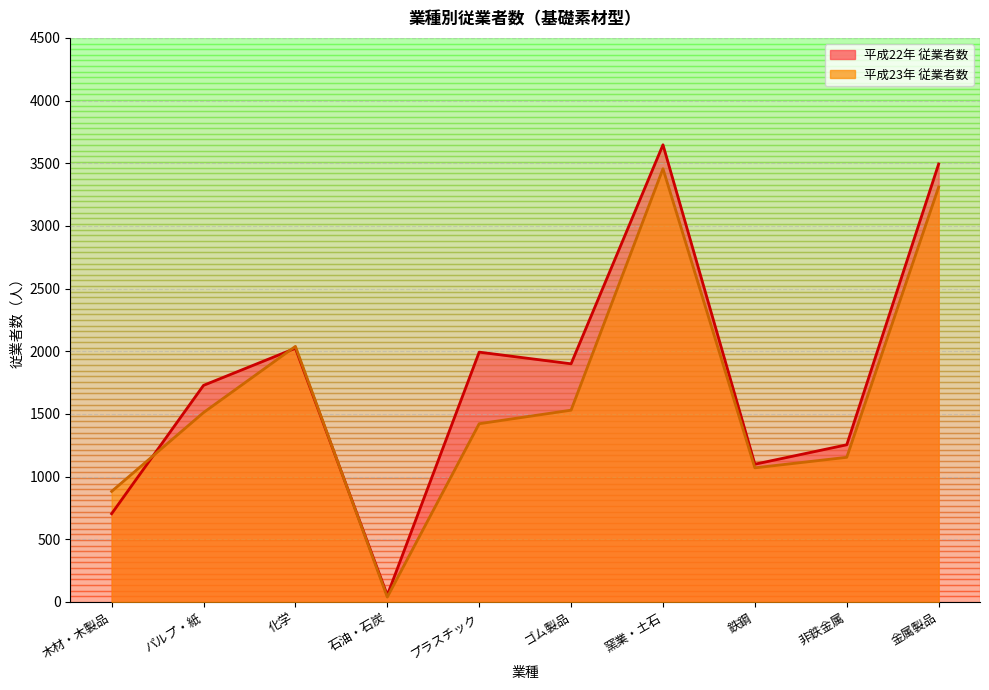

At which category is the sum across all series the highest?

窯業・土石